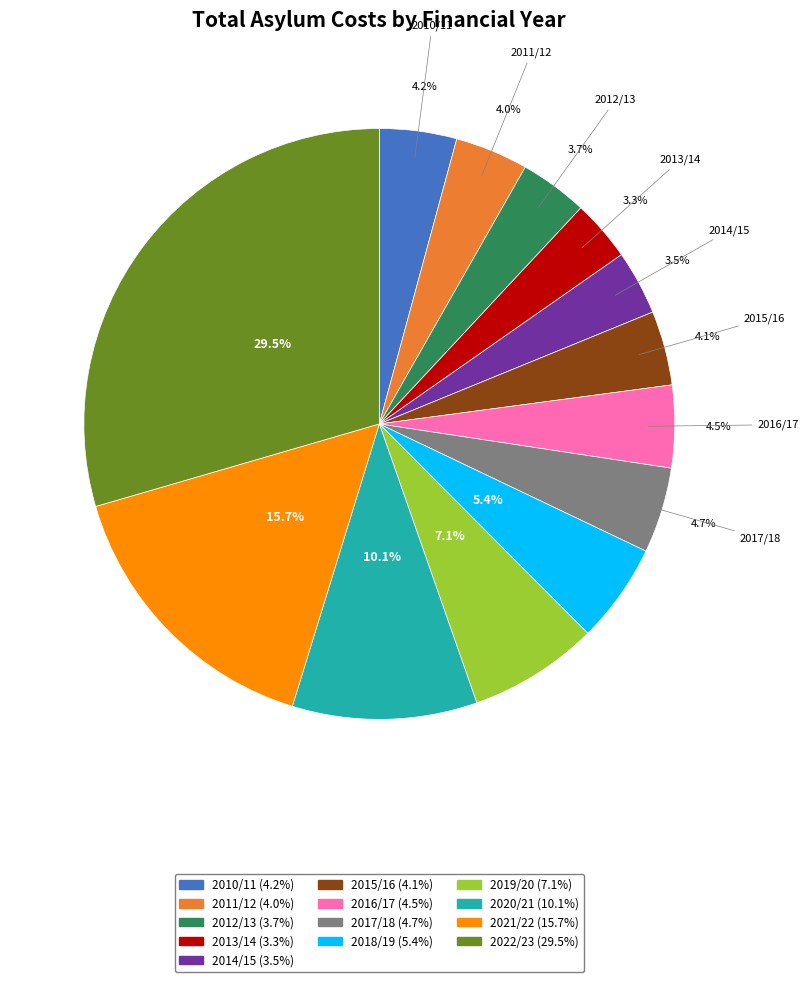

Which has a higher value, 2017/18 or 2014/15?

2017/18